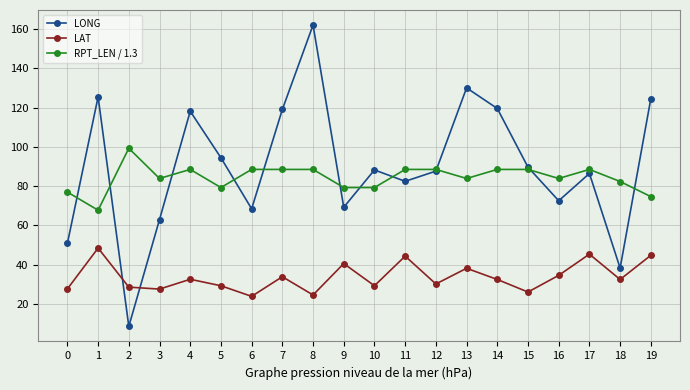

How many interior local valleys does the LAT series have?

7